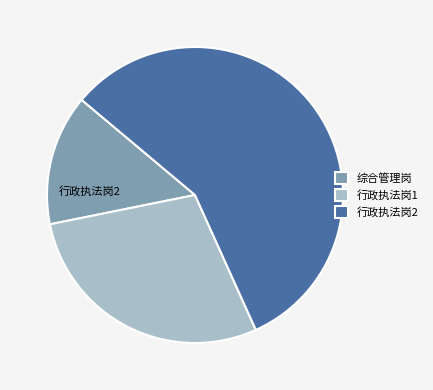

Do 综合管理岗 and 行政执法岗1 together represent more than half of the pie?

No